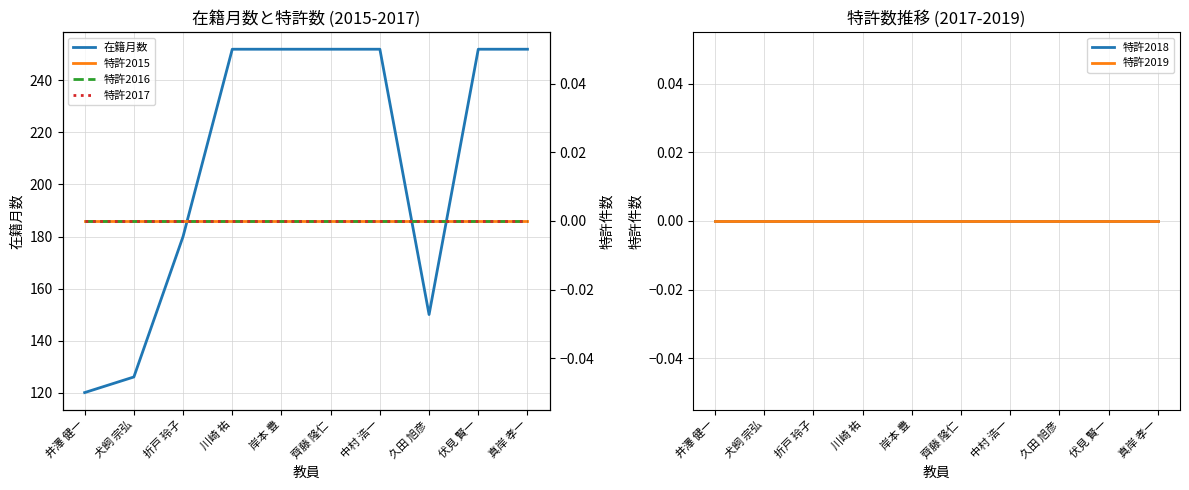

What is the label of the 8th point from the left?

久田 旭彦